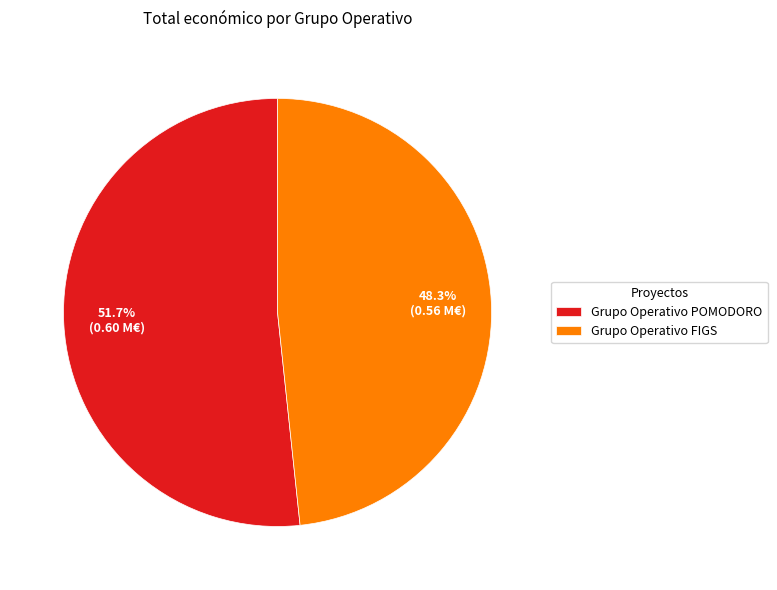

How many slices are in this pie chart?

2